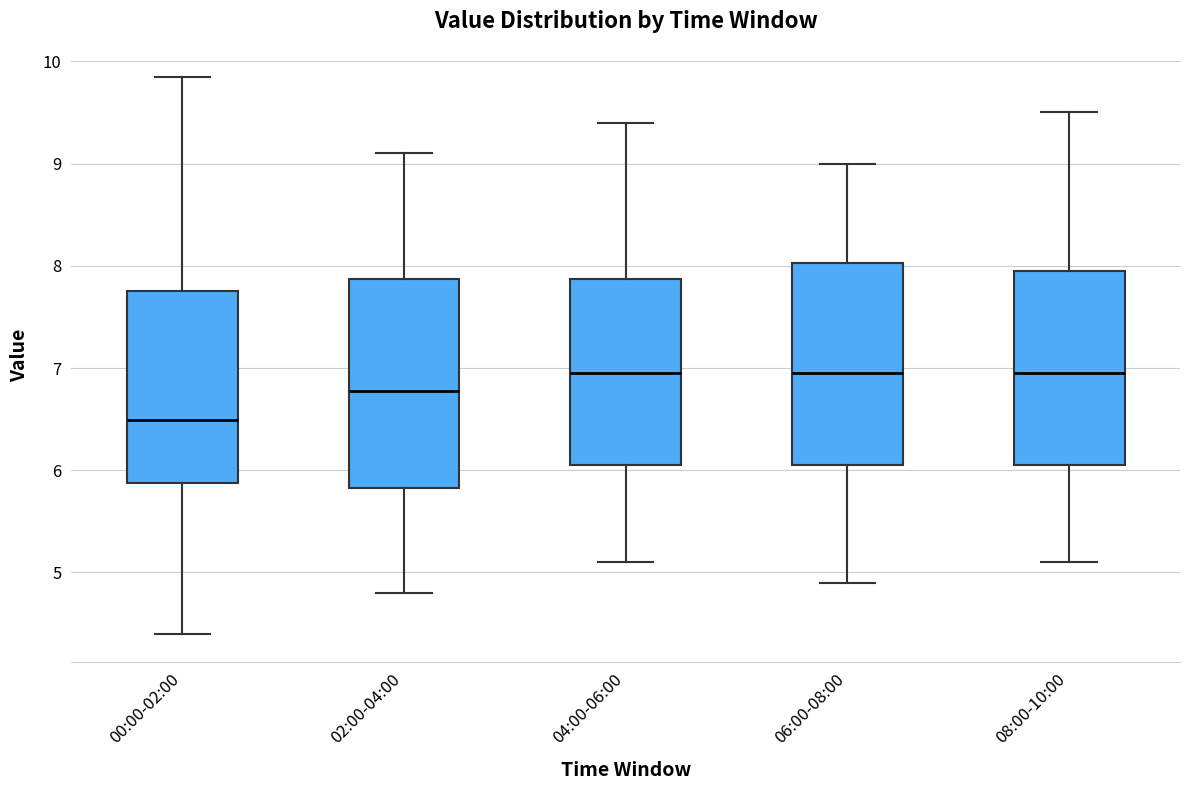

Reading left to right, transcribe this box plot: for each box, give where its median line is, the range the box spans, and where its two whiskers end, as read against the y-axis. The values are not printed on the chart, so give them approximately, as read against the axis.

00:00-02:00: median 6.5, box 5.9 to 7.8, whiskers 4.4 to 9.9
02:00-04:00: median 6.8, box 5.8 to 7.9, whiskers 4.8 to 9.1
04:00-06:00: median 7.0, box 6.1 to 7.9, whiskers 5.1 to 9.4
06:00-08:00: median 7.0, box 6.1 to 8.0, whiskers 4.9 to 9.0
08:00-10:00: median 7.0, box 6.1 to 8.0, whiskers 5.1 to 9.5